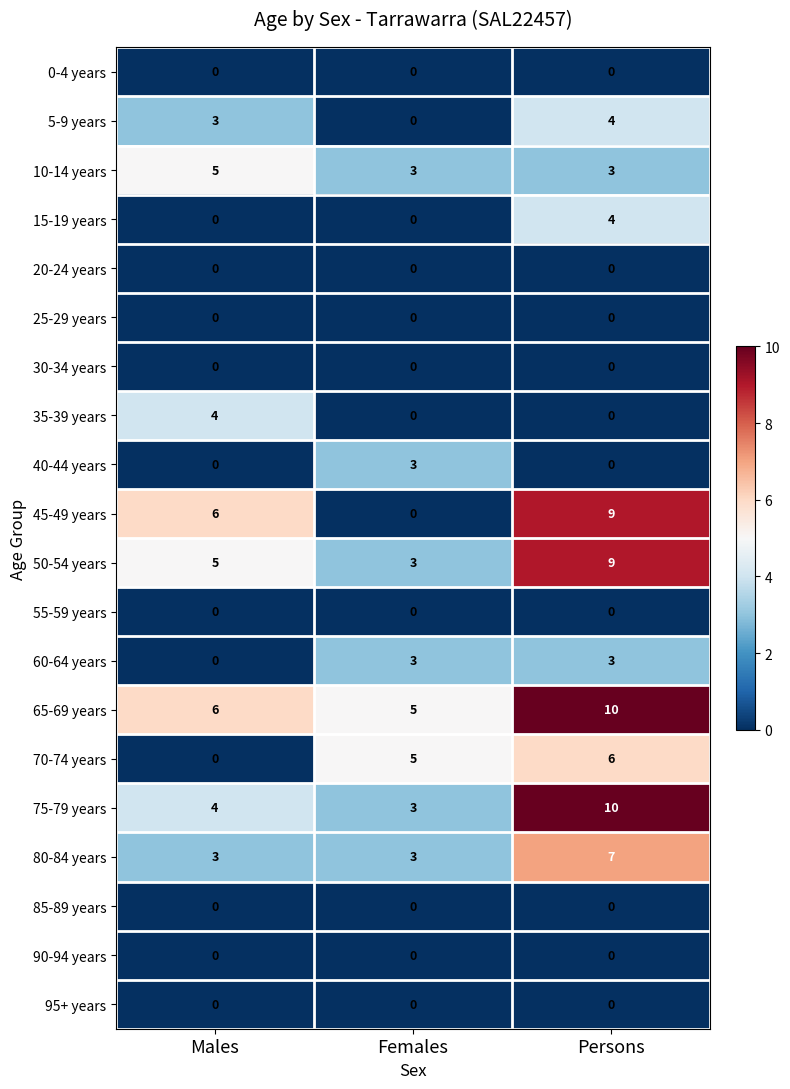

What is the total value across all series at Persons?

65